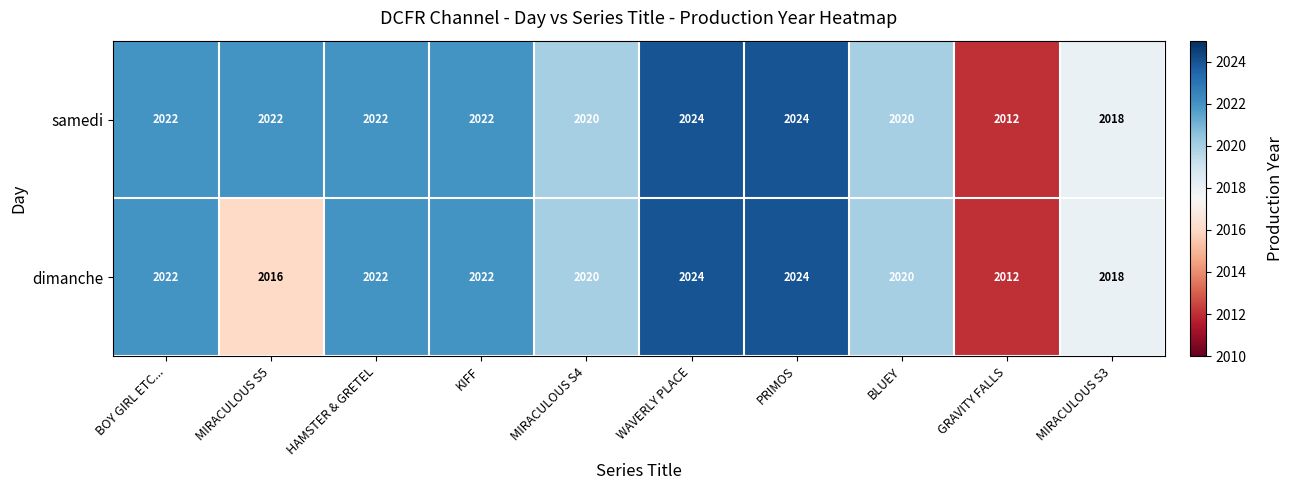

Reading left to right, transcribe all the data shown in this chart.

samedi: 2022	2022	2022	2022	2020	2024	2024	2020	2012	2018
dimanche: 2022	2016	2022	2022	2020	2024	2024	2020	2012	2018